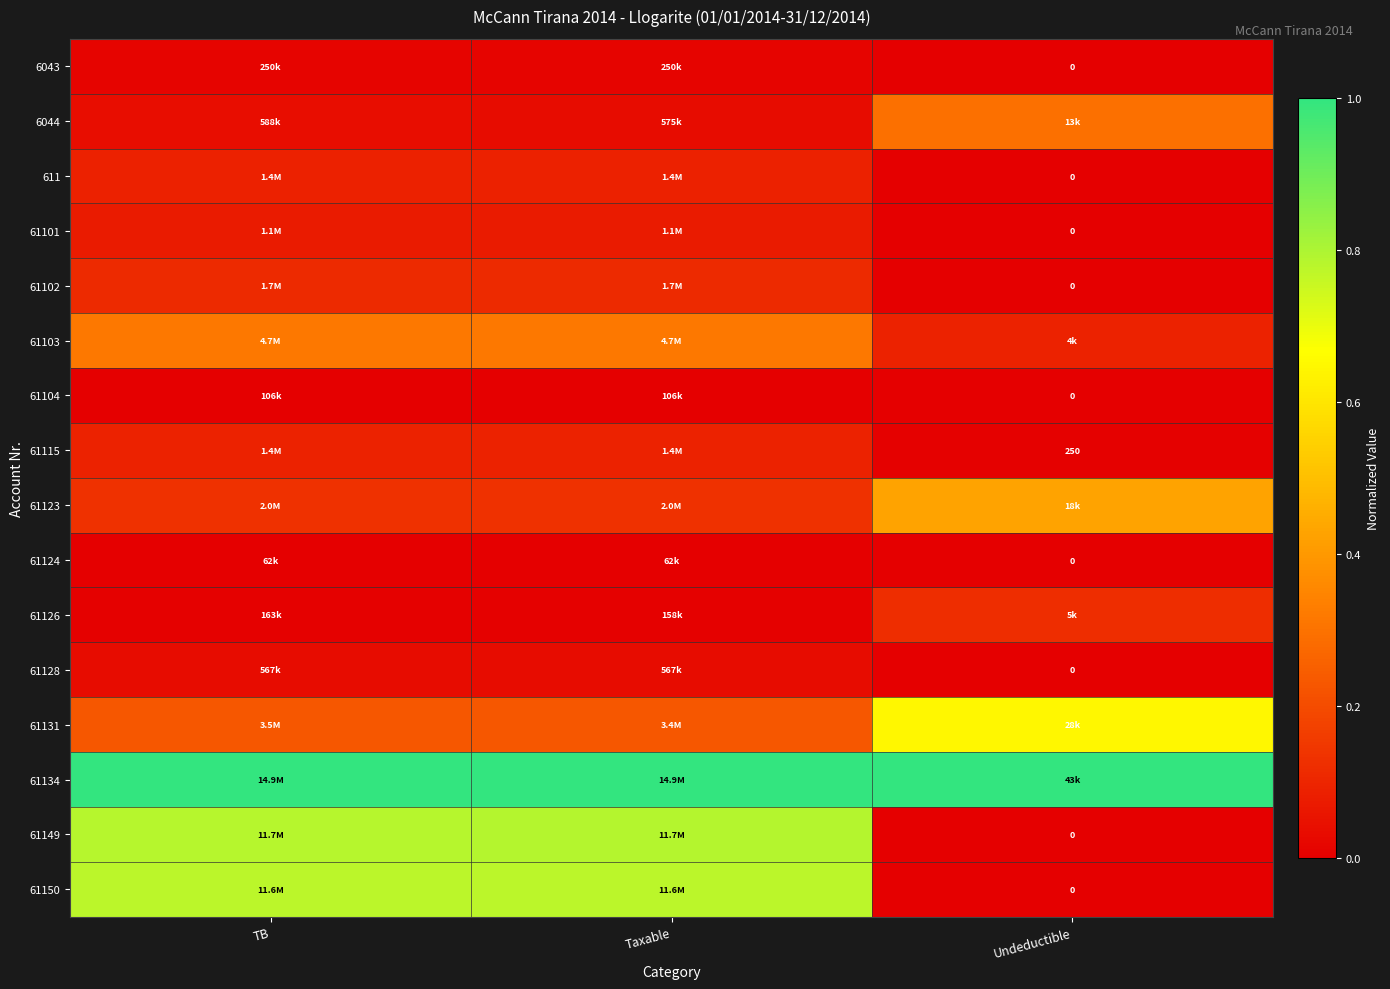

Between Taxable and Undeductible, which series saw the biggest shift?

61149